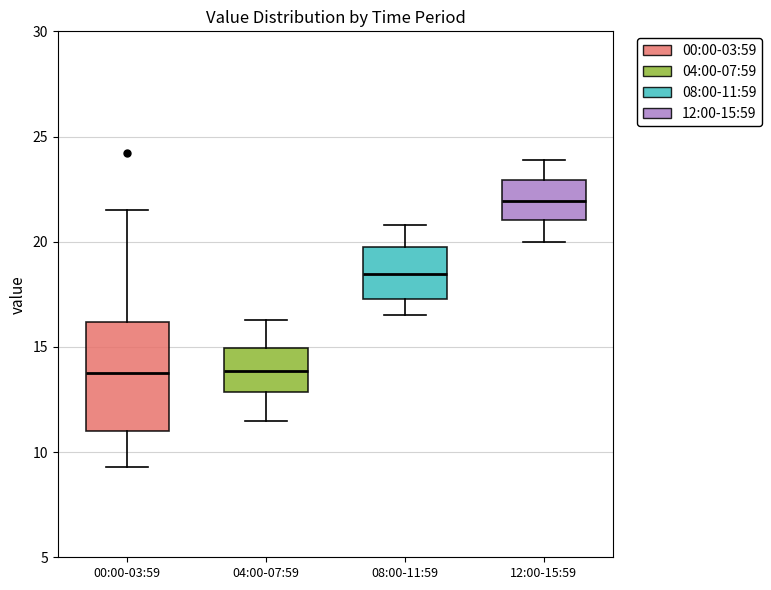

Reading left to right, transcribe this box plot: for each box, give where its median line is, the range the box spans, and where its two whiskers end, as read against the y-axis. The values are not printed on the chart, so give them approximately, as read against the axis.

00:00-03:59: median 14.0, box 11.0 to 16.0, whiskers 9.5 to 21.5
04:00-07:59: median 14.0, box 13.0 to 15.0, whiskers 11.5 to 16.5
08:00-11:59: median 18.5, box 17.5 to 19.5, whiskers 16.5 to 21.0
12:00-15:59: median 22.0, box 21.0 to 23.0, whiskers 20.0 to 24.0